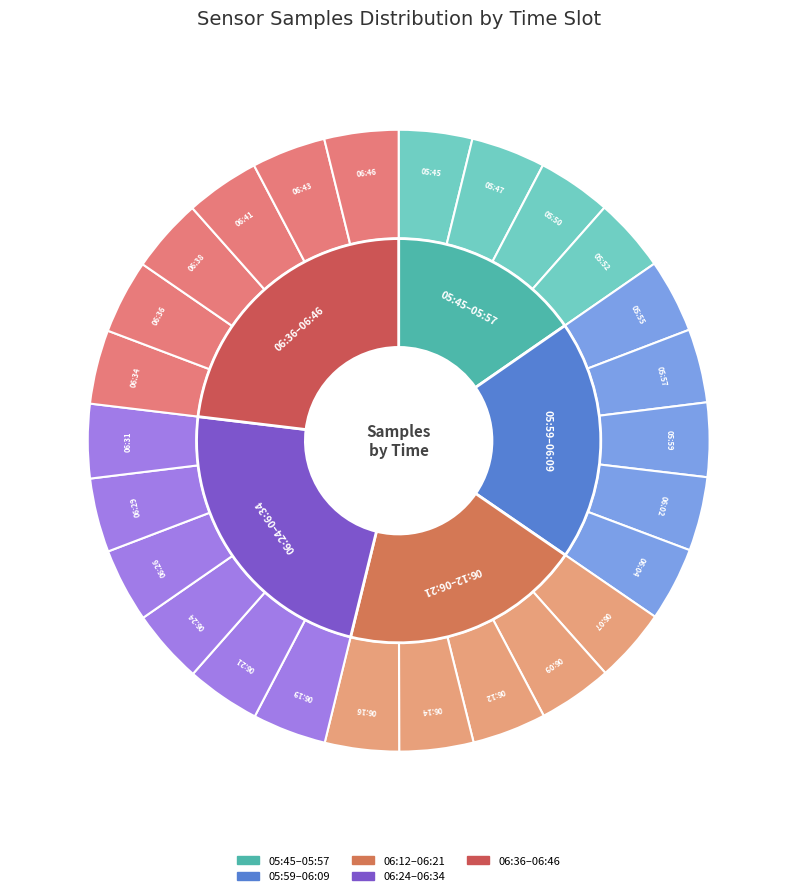

What percentage is the 05:59 slice, to the nearest percent?

4%